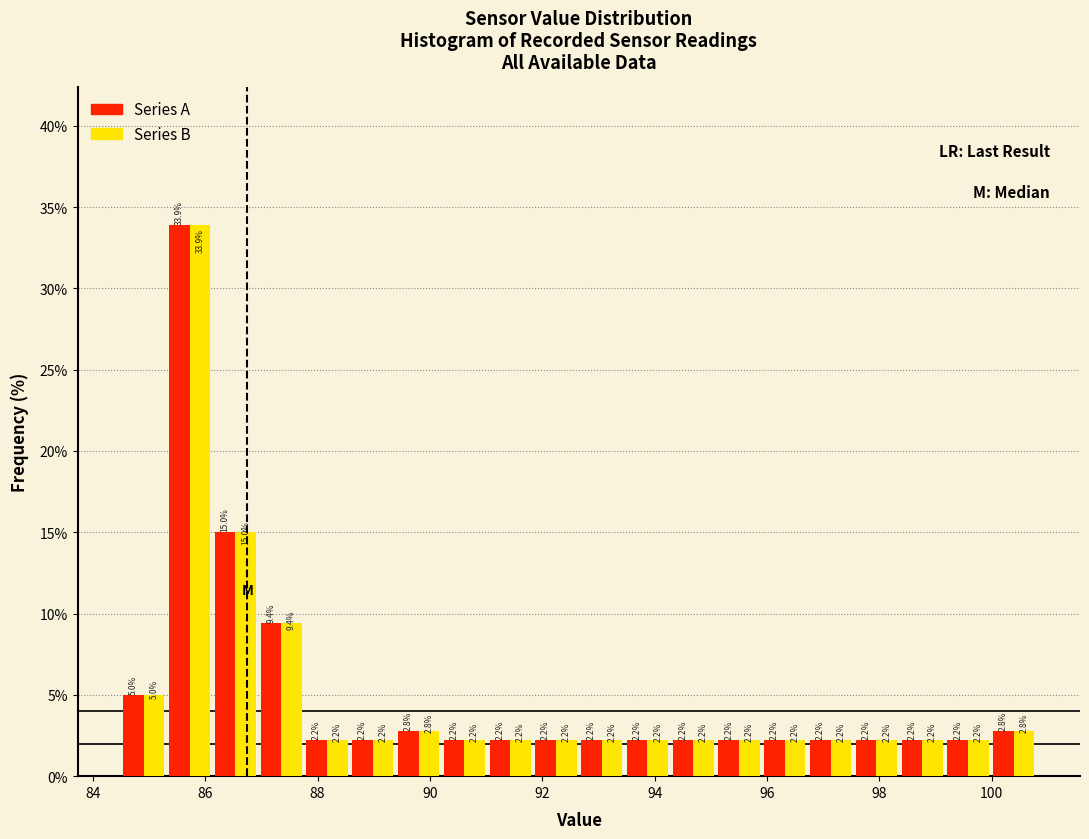

Reading left to right, list every range on the x-axis with the height of the bar of each series over it. The bar edges are not printed on the chart, so give them approximately, as read against the axis.

84.6 to 85.4: Series A=5.0	Series B=5.0
85.4 to 86.2: Series A=33.9	Series B=33.9
86.2 to 87.0: Series A=15.0	Series B=15.0
87.0 to 87.8: Series A=9.4	Series B=9.4
87.8 to 88.6: Series A=2.2	Series B=2.2
88.6 to 89.4: Series A=2.2	Series B=2.2
89.4 to 90.2: Series A=2.8	Series B=2.8
90.2 to 91.0: Series A=2.2	Series B=2.2
91.0 to 91.8: Series A=2.2	Series B=2.2
91.8 to 92.6: Series A=2.2	Series B=2.2
92.6 to 93.4: Series A=2.2	Series B=2.2
93.4 to 94.2: Series A=2.2	Series B=2.2
94.2 to 95.0: Series A=2.2	Series B=2.2
95.0 to 96.0: Series A=2.2	Series B=2.2
96.0 to 96.8: Series A=2.2	Series B=2.2
96.8 to 97.6: Series A=2.2	Series B=2.2
97.6 to 98.4: Series A=2.2	Series B=2.2
98.4 to 99.2: Series A=2.2	Series B=2.2
99.2 to 100.0: Series A=2.2	Series B=2.2
100.0 to 100.8: Series A=2.8	Series B=2.8